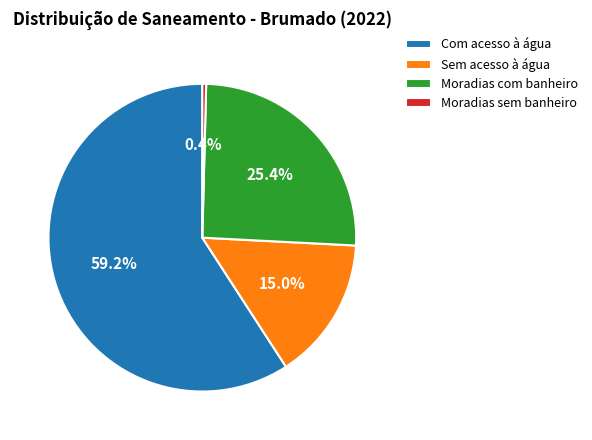

True or false: Moradias sem banheiro accounts for 0% of the total.

True